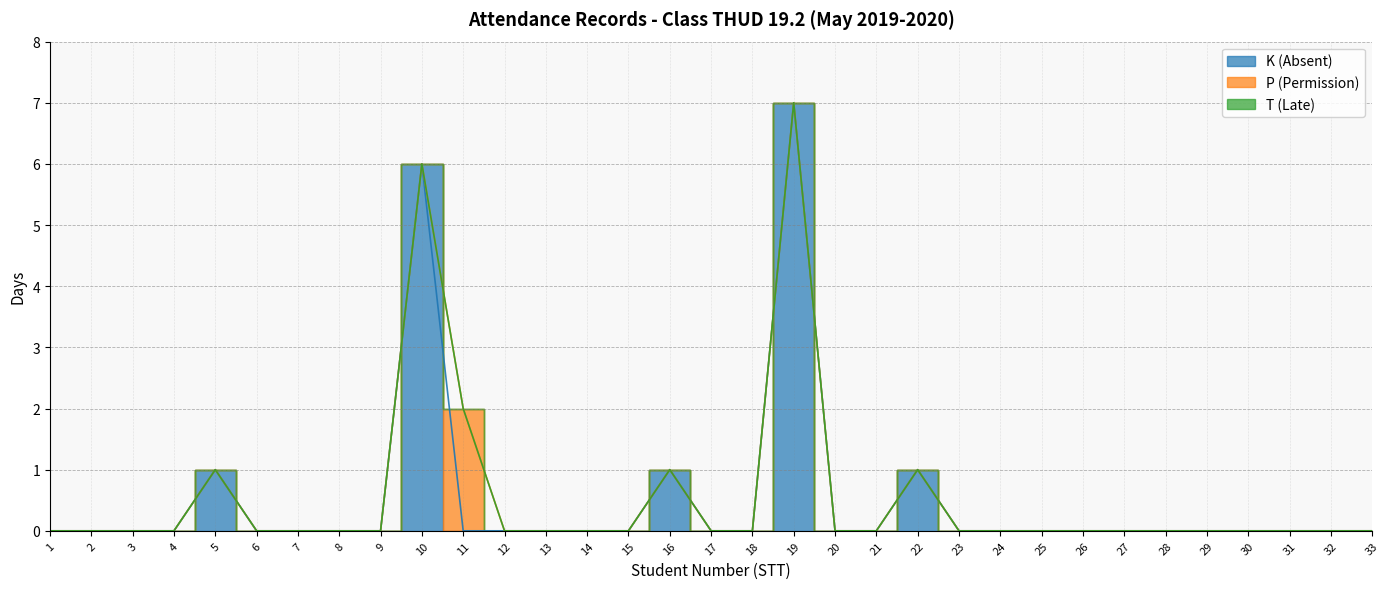

Does the chart have visible grid lines?

Yes